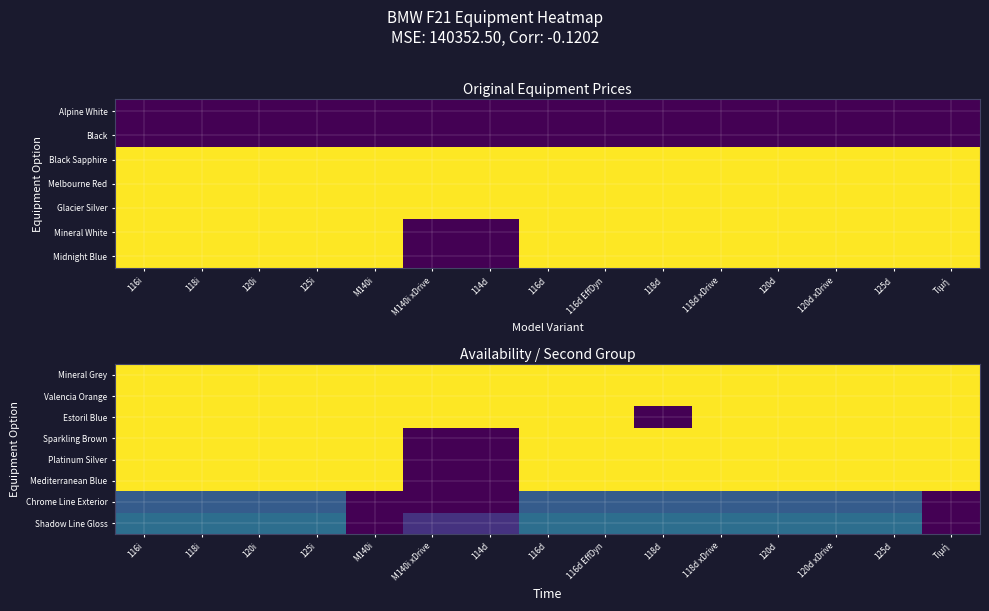

The value of Sparkling Brown at 125i is 856.4. True or false?

False